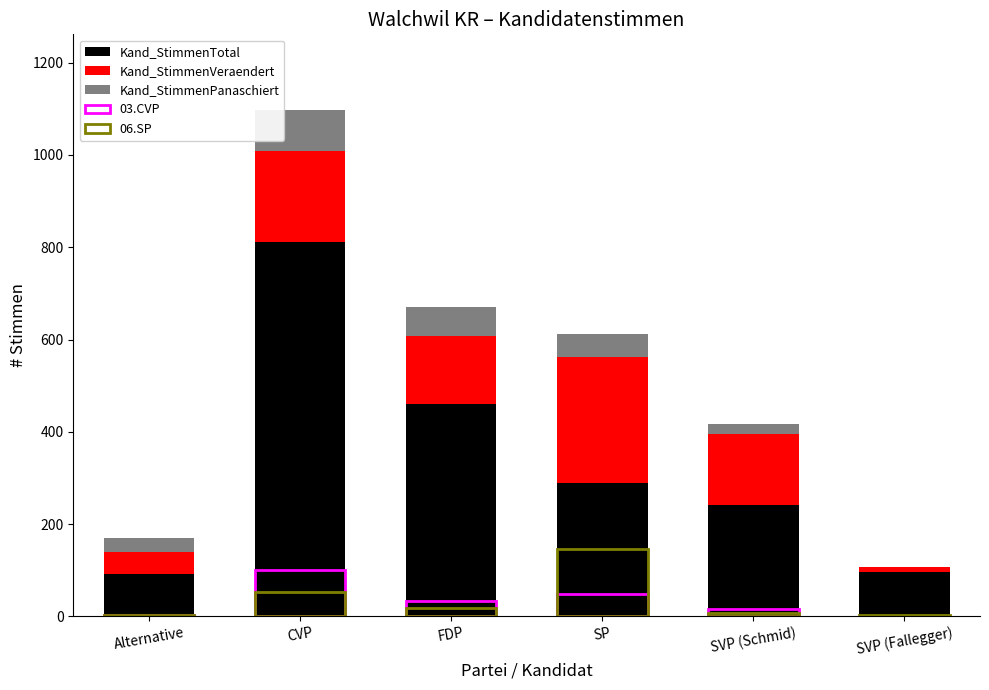

Is the value of Kand_StimmenTotal at SP greater than the value of 03.CVP at SVP (Schmid)?

Yes